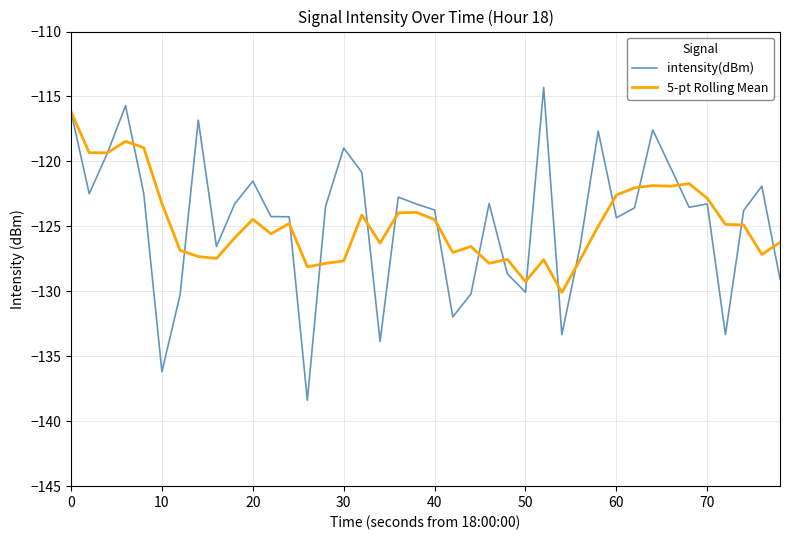

Which series has the largest range (max minus min)?

intensity(dBm)